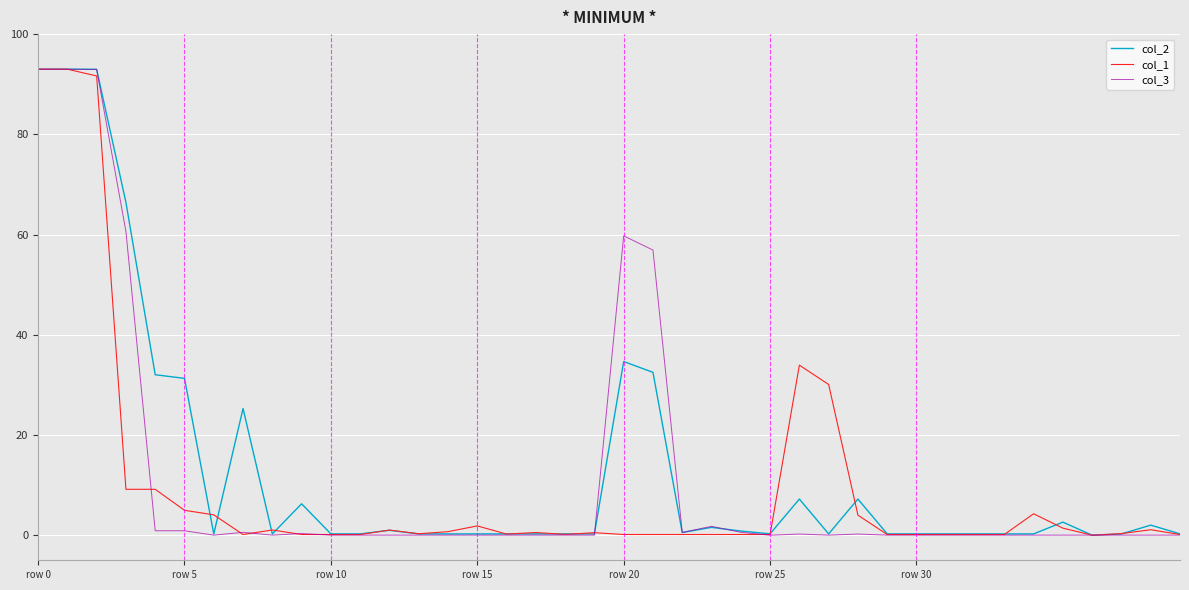

Rank the series by their maximum value, from highest to lowest.

col_2, col_1, col_3